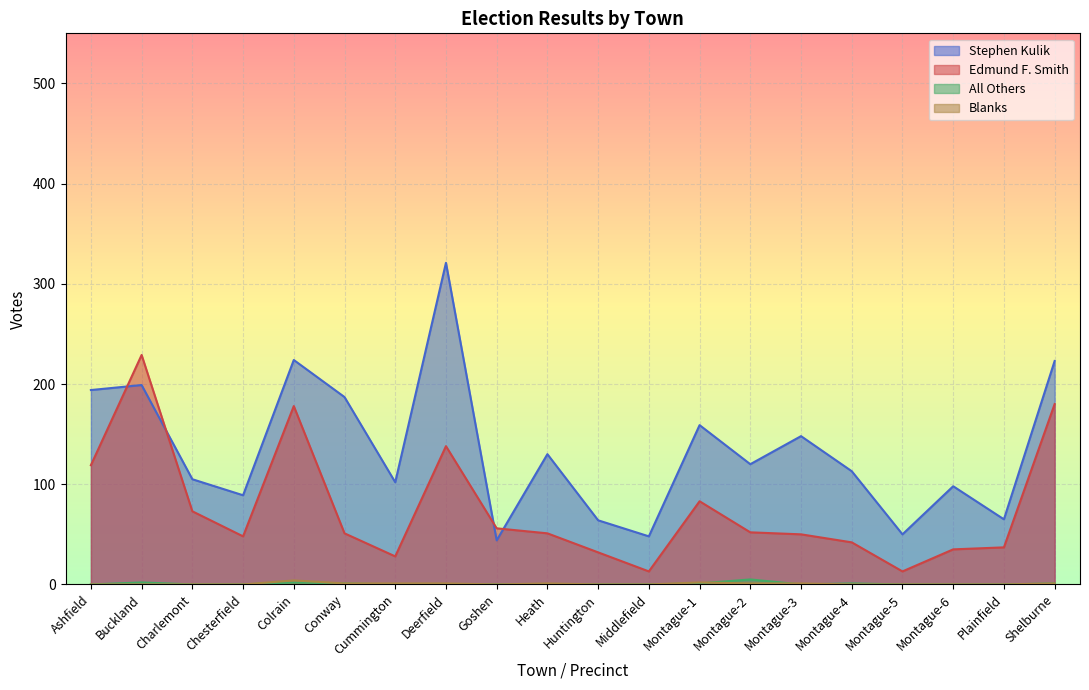

How many lines are shown in the chart?

4